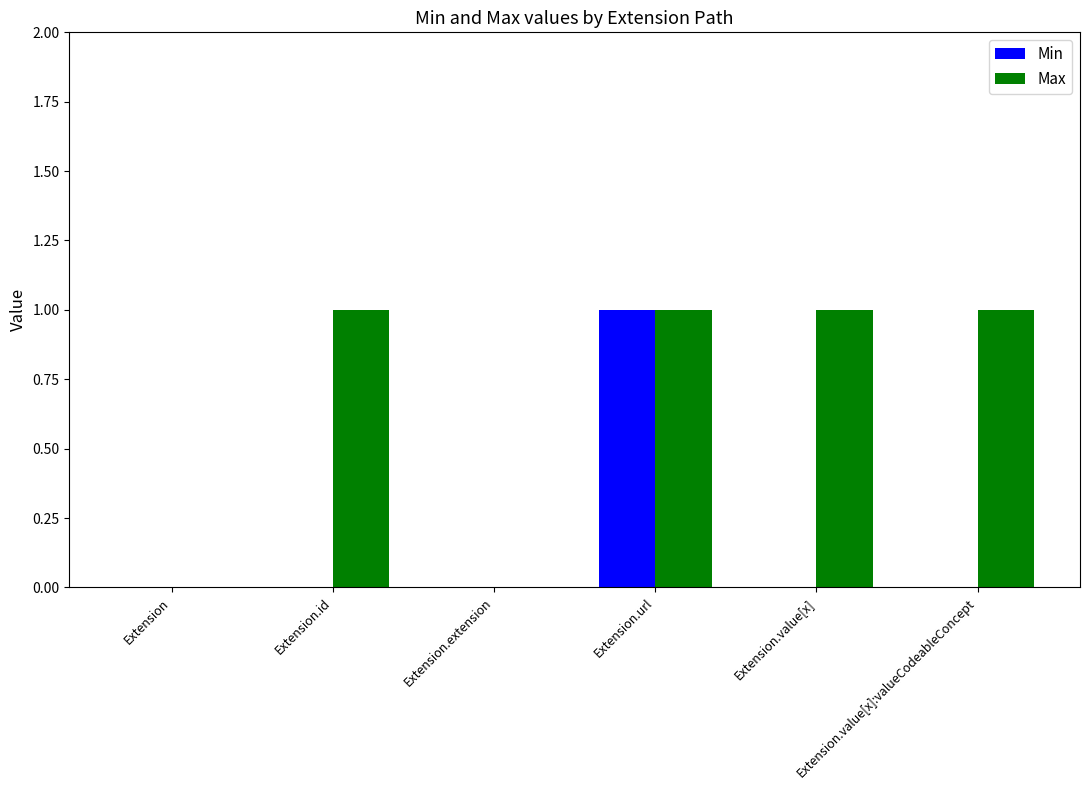

Is it true that Max equals 0 at Extension.value[x]:valueCodeableConcept?

False